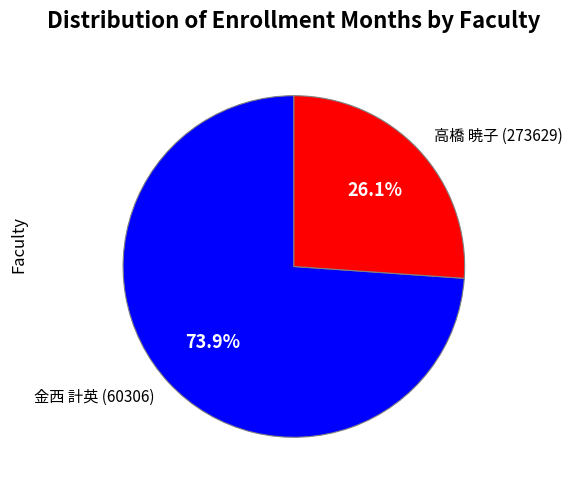

How many slices are in this pie chart?

2